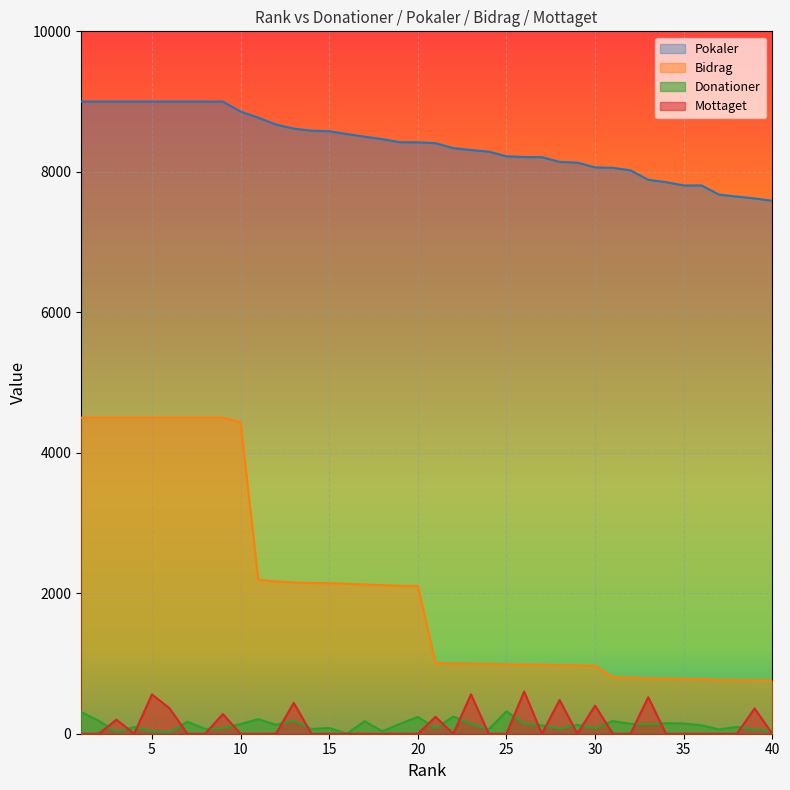

The value of Bidrag at 23 is 425. True or false?

False